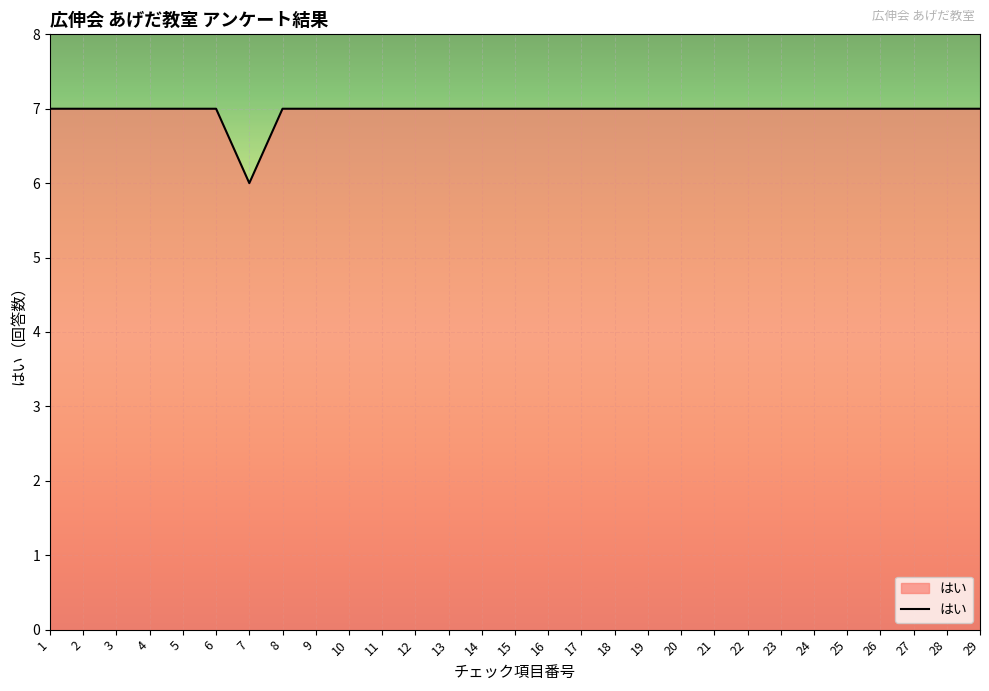

Approximately how many times larger is the value at 19 compared to 21?

1.0